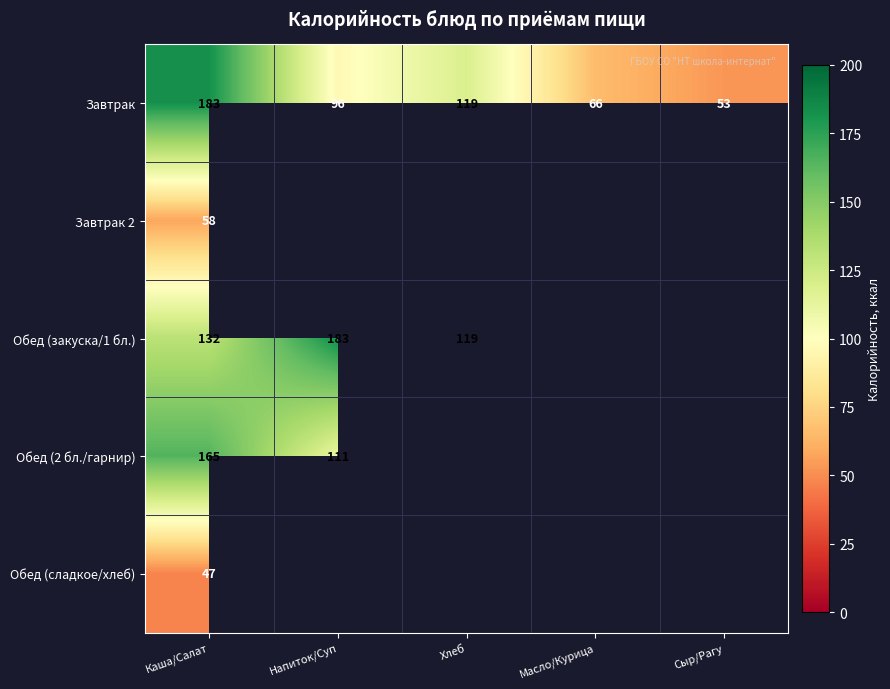

Is the value of Обед (закуска/1 бл.) at Напиток/Суп greater than the value of Завтрак at Хлеб?

Yes